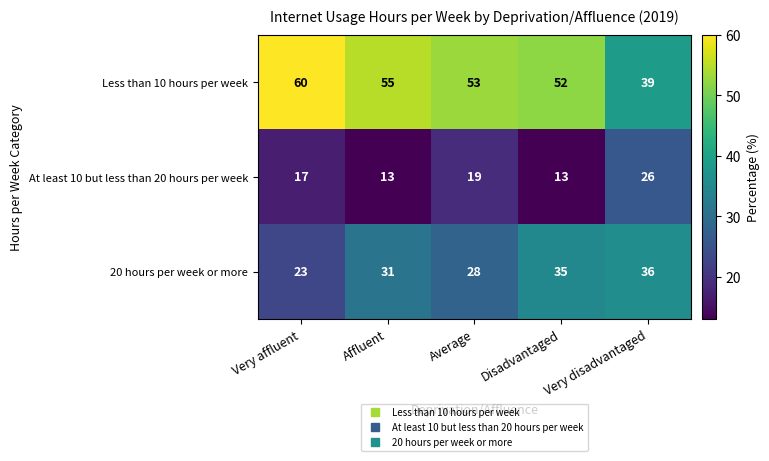

What is the difference between the maximum and minimum values in the Less than 10 hours per week series?

21